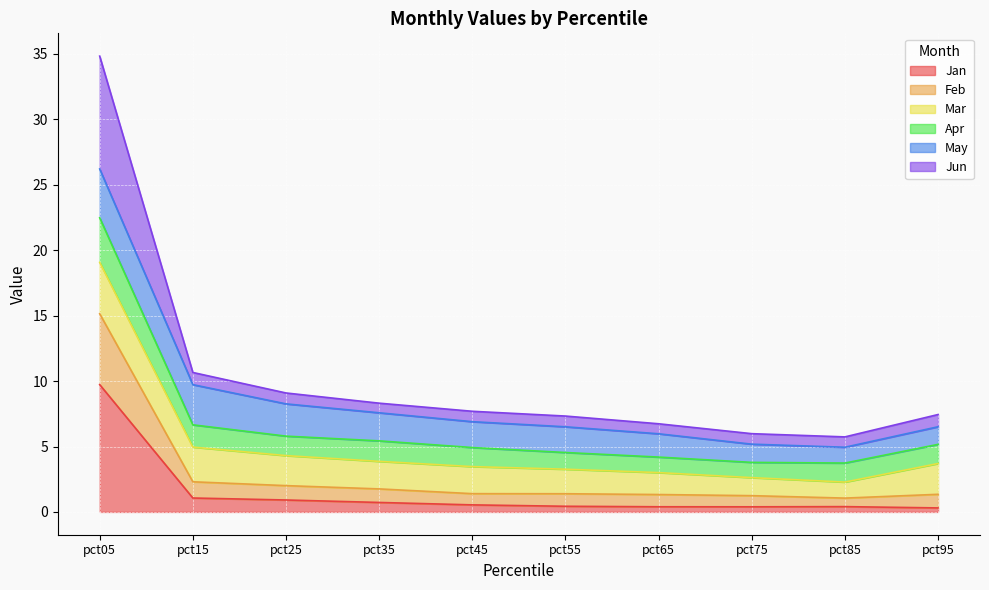

At which category is the sum across all series the highest?

pct05